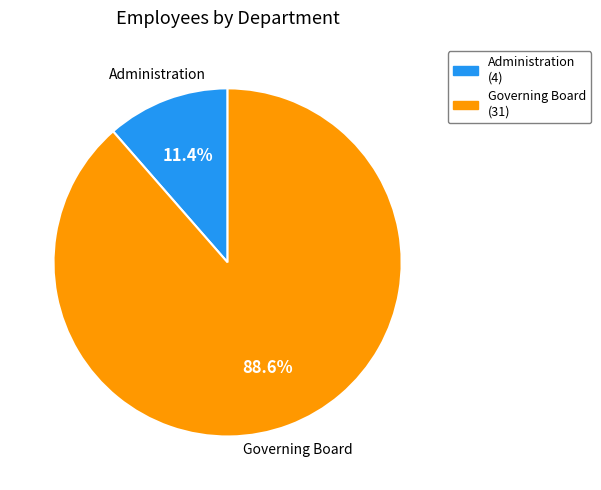

Is Governing Board the majority of the pie?

Yes